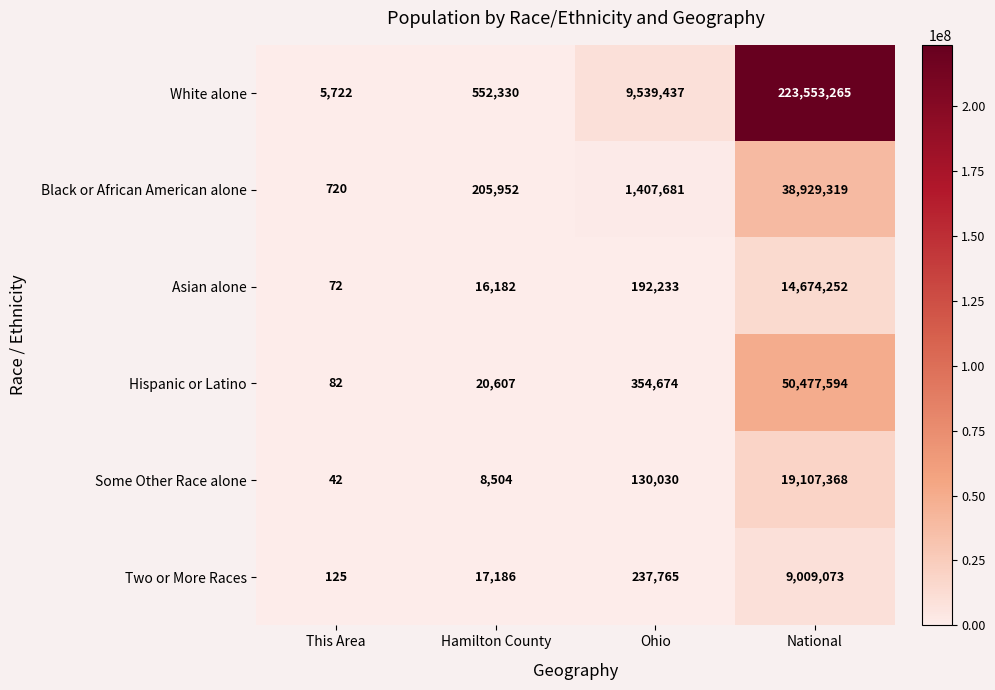

The value of Asian alone at This Area is 120. True or false?

False